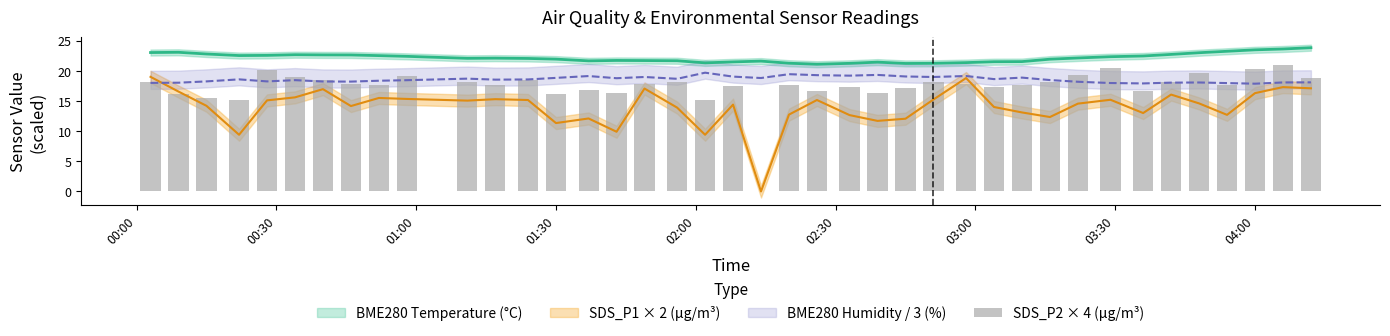

What is the spread (max minus min) of values at 2022/06/12 00:03?

5.0